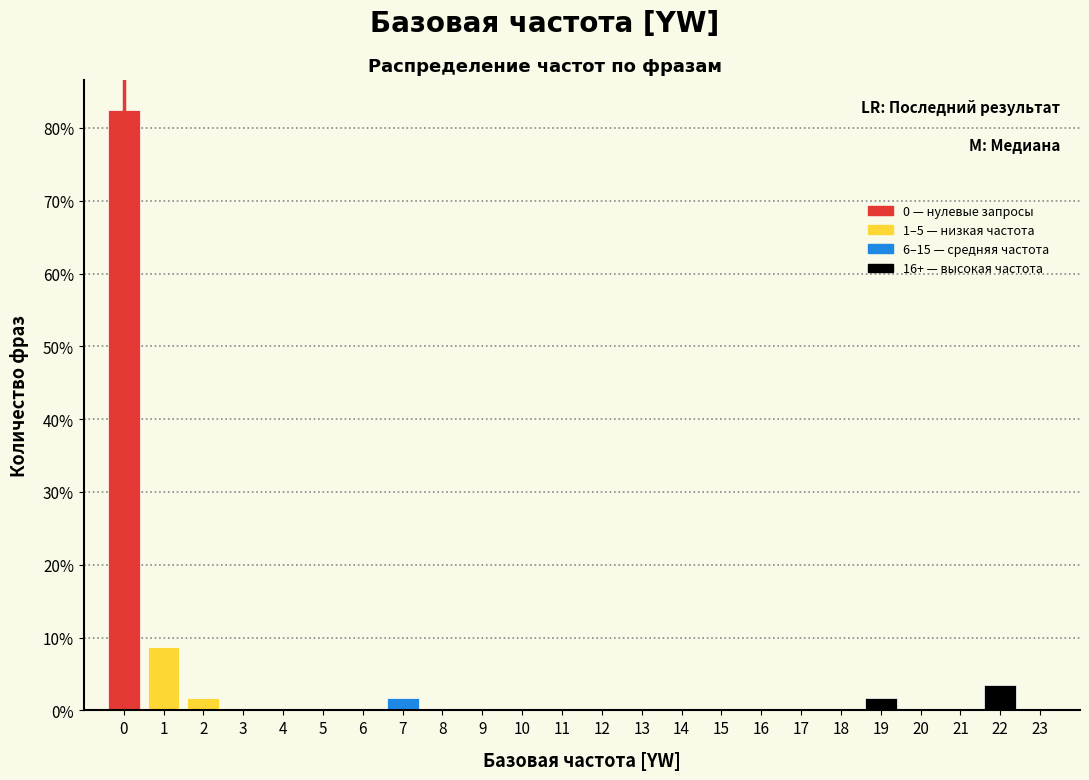

Reading right to left, list all the values displayed in this chart.

23=0.0	22=3.5	21=0.0	20=0.0	19=1.8	18=0.0	17=0.0	16=0.0	15=0.0	14=0.0	13=0.0	12=0.0	11=0.0	10=0.0	9=0.0	8=0.0	7=1.8	6=0.0	5=0.0	4=0.0	3=0.0	2=1.8	1=8.8	0=82.5